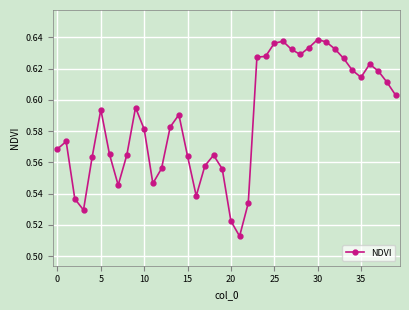

How many lines are shown in the chart?

1